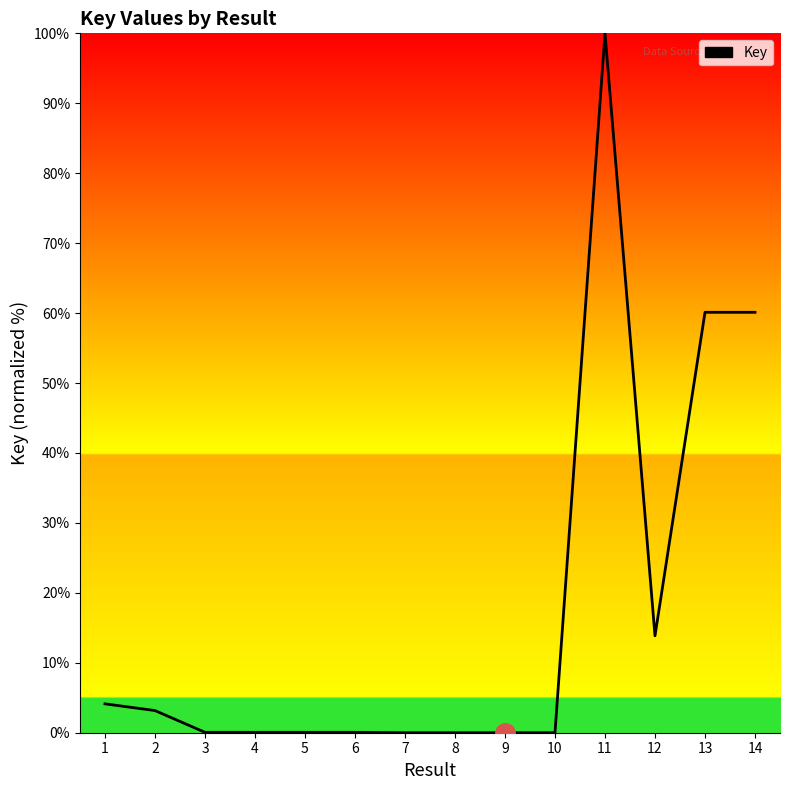

The chart shows a value of 0.0 at 9. True or false?

True